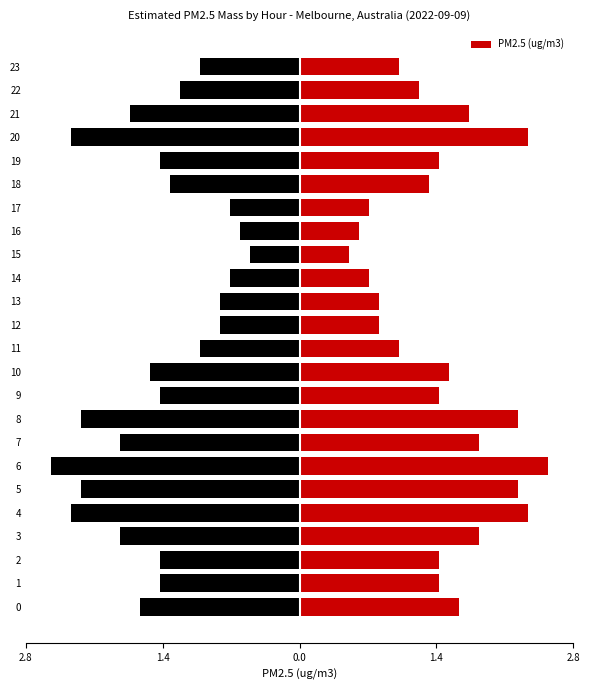

The chart shows a value of 1.3 at 18. True or false?

True